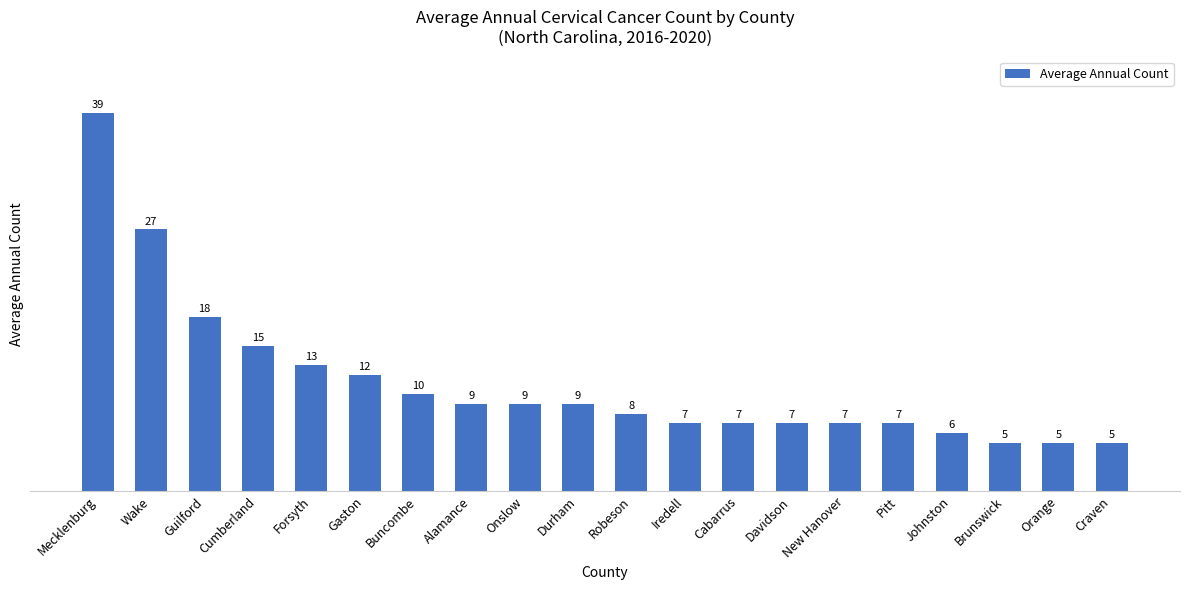

How many bars are there in total?

20